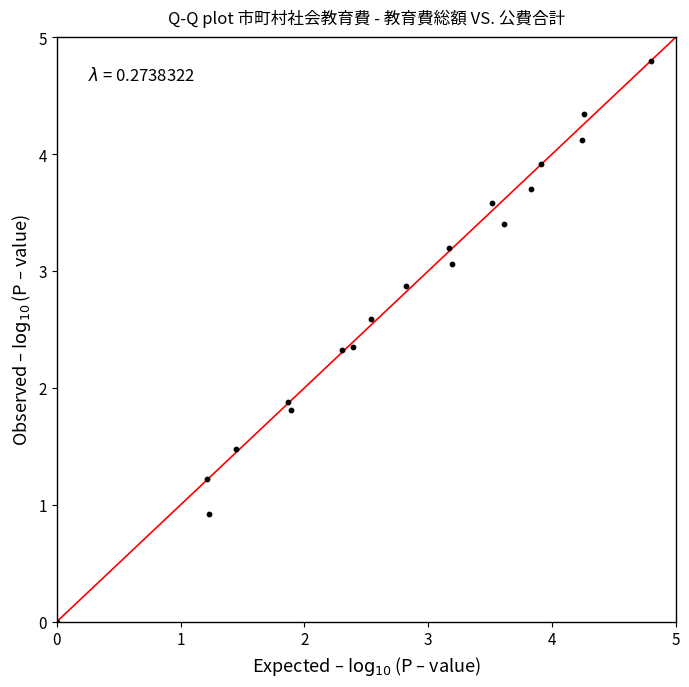

What is the range of X values (max minus min)?

4.8